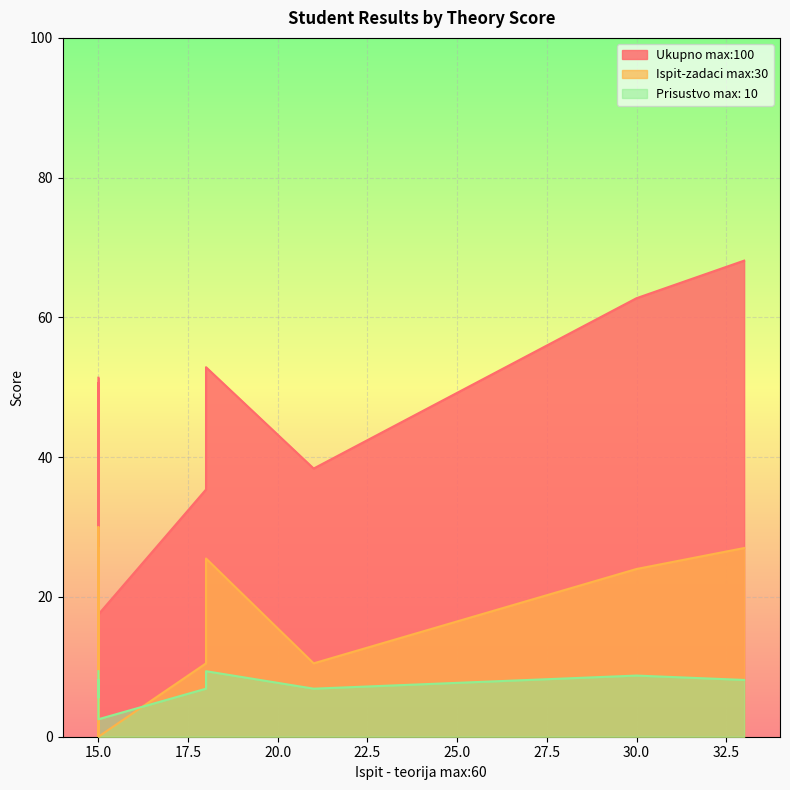

What is the value of the Ukupno max:100 point at the 6th from the left?

51.4